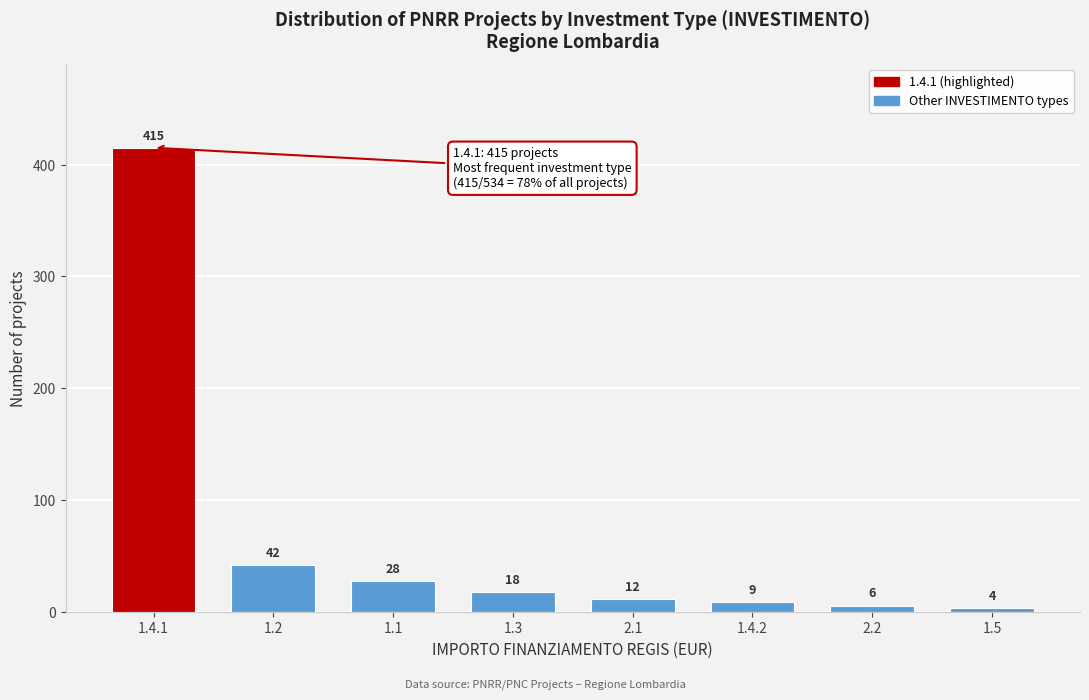

Reading right to left, what are all the values shown in this chart?

4	6	9	12	18	28	42	415